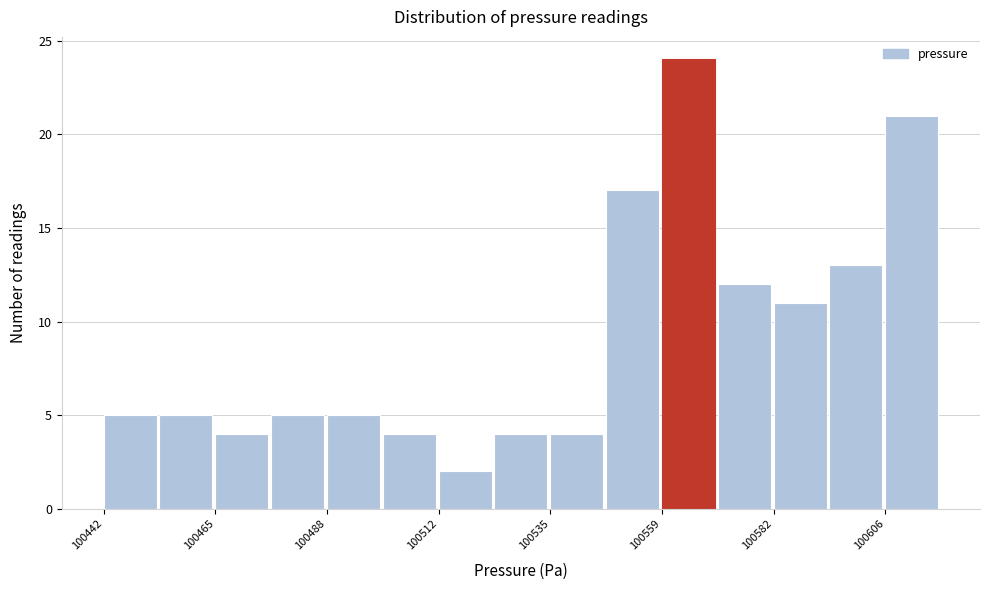

Around what value on the x-axis is the tallest bar? Give the approximate position of its centre, as read against the axis.

100565